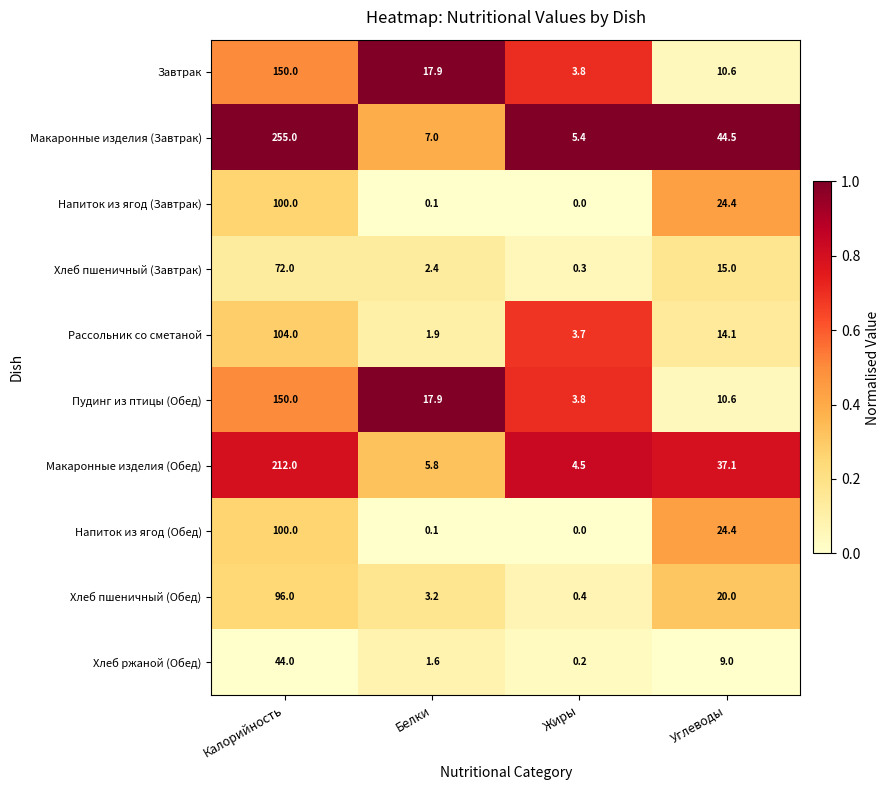

What is the maximum value shown in the chart?

255.0